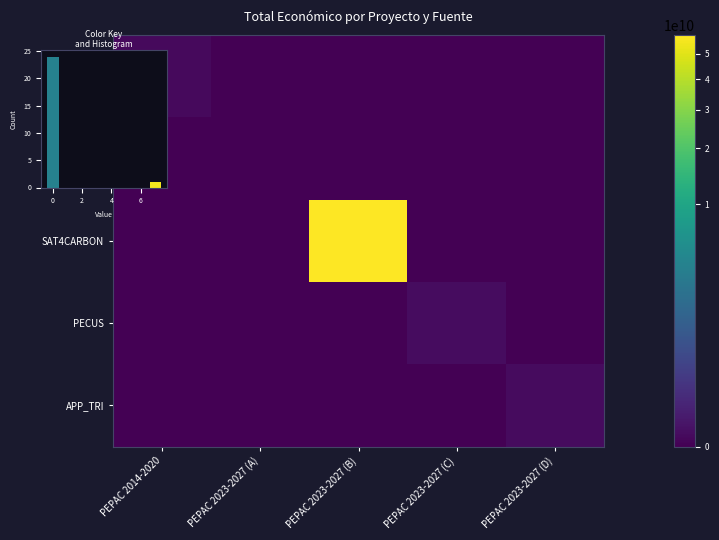

Which series has the largest total across all categories?

SAT4CARBON